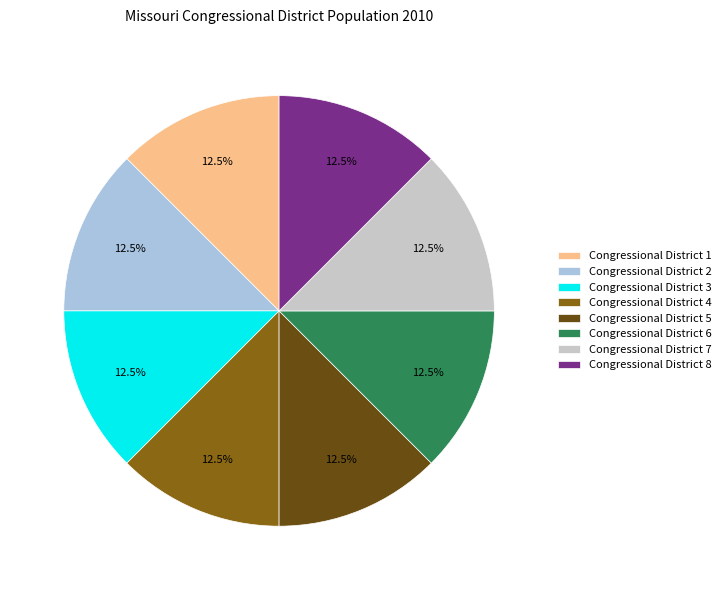

Does Congressional District 6 represent more than half of the total?

No